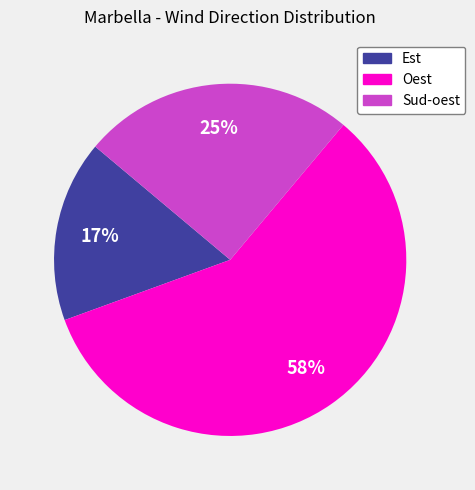

Does Oest represent more than half of the total?

Yes